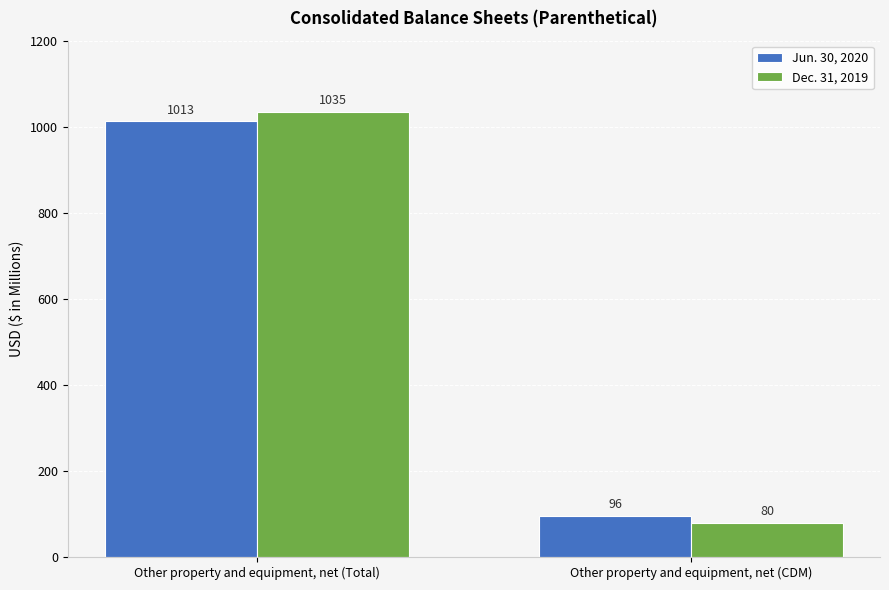

Is the value of Dec. 31, 2019 at Other property and equipment, net (Total) greater than the value of Jun. 30, 2020 at Other property and equipment, net (CDM)?

Yes